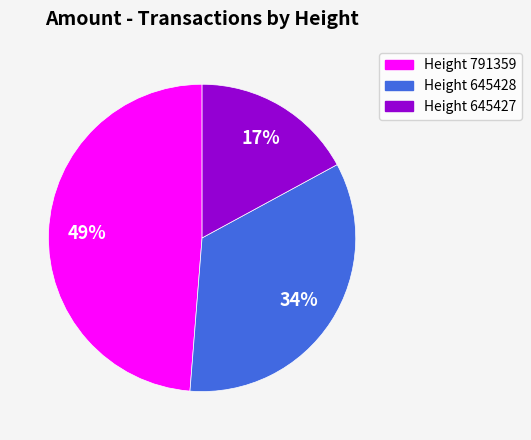

Is it true that Height 645427 is 9% of the pie?

False